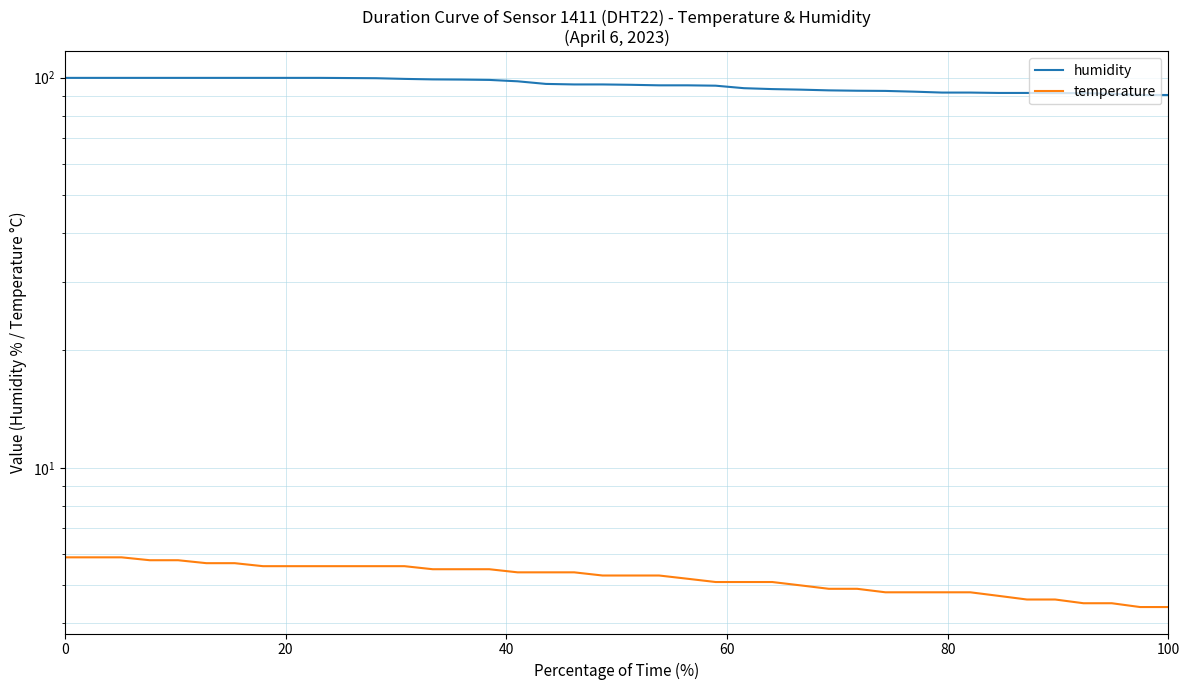

What is the minimum value shown in the chart?

4.4